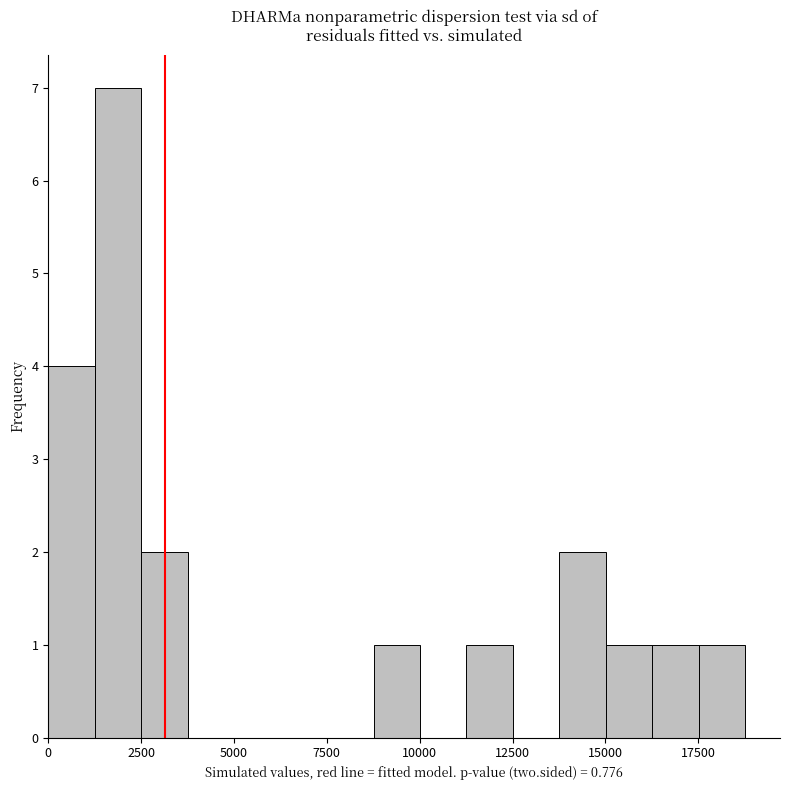

Read against the x-axis, roughly where is the centre of the tallest bar?

2000